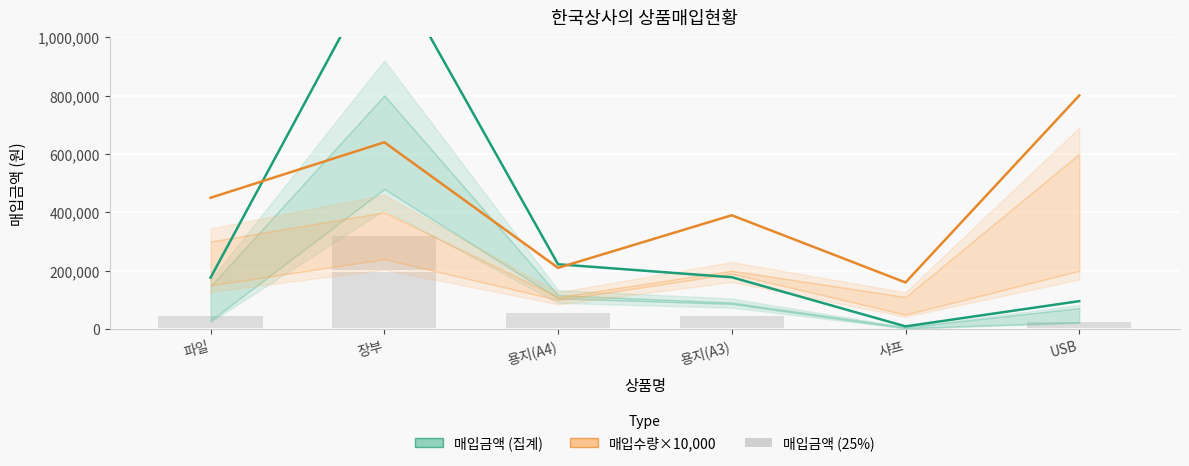

What is the average value of the 매입금액 (집계) series?

327003